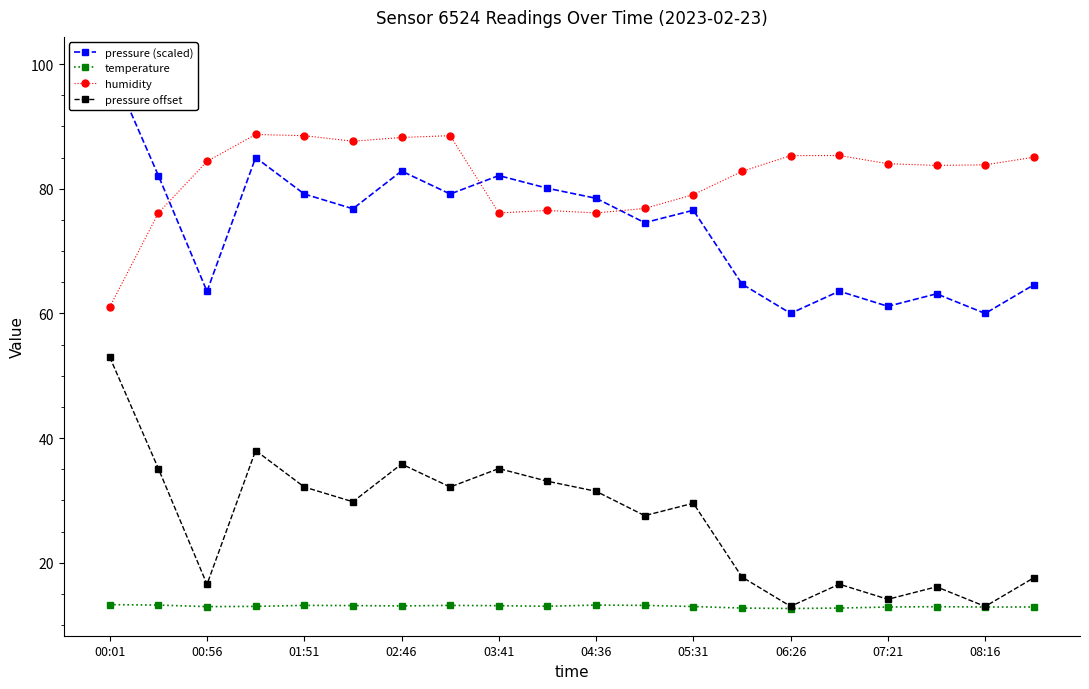

At which category does pressure offset reach its first local valley?

00:56